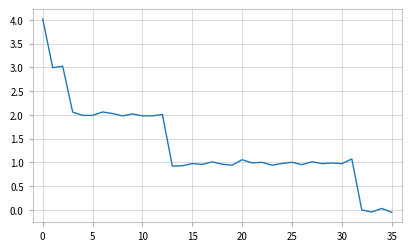

What is the greatest value displayed?

4.0